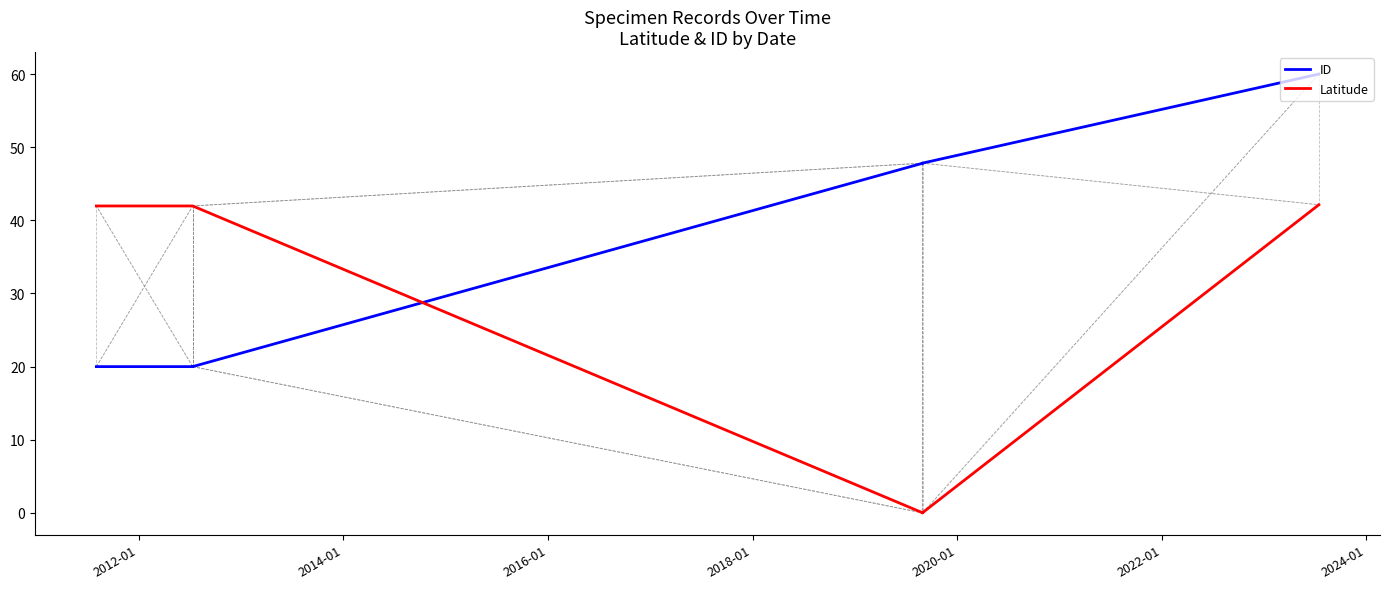

Where do ID and Latitude first cross each other?

2014-01 and 2016-01